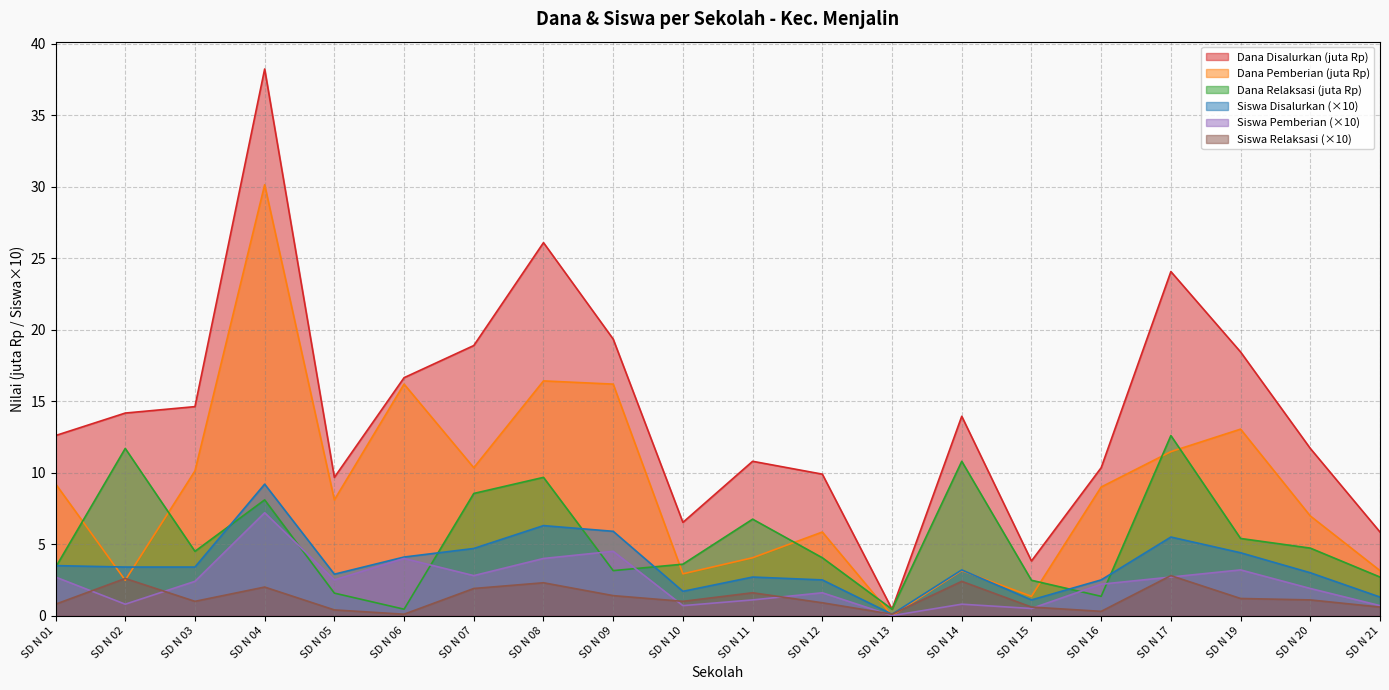

How many values in the Siswa Pemberian series exceed 2?

11